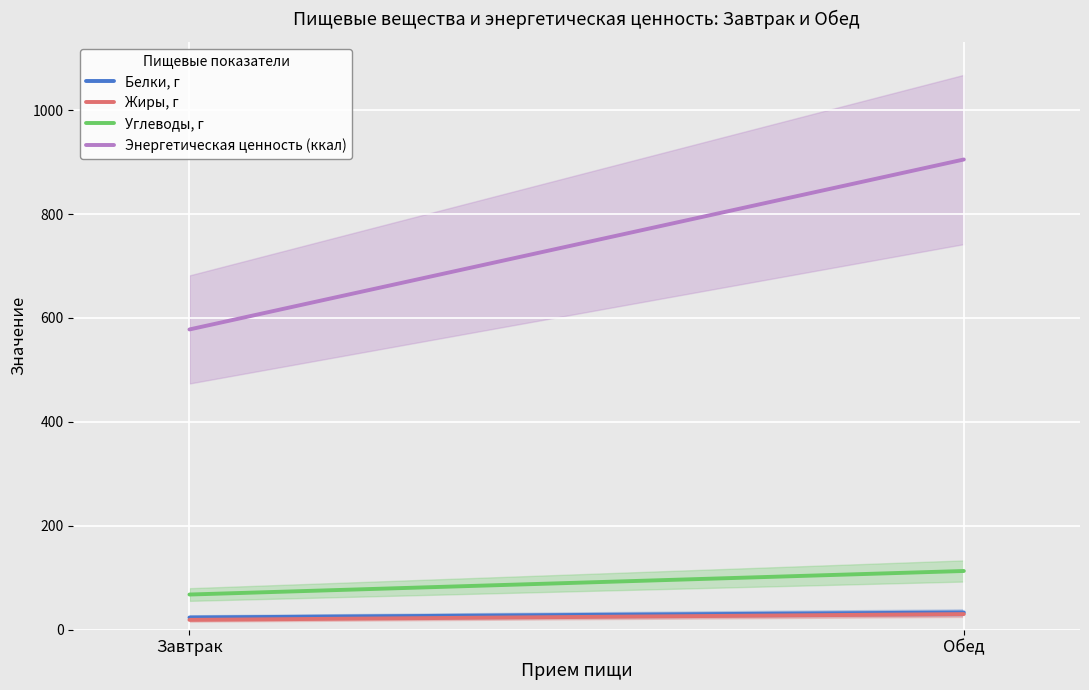

What is the approximate value of Углеводы, г at Обед?

113.0